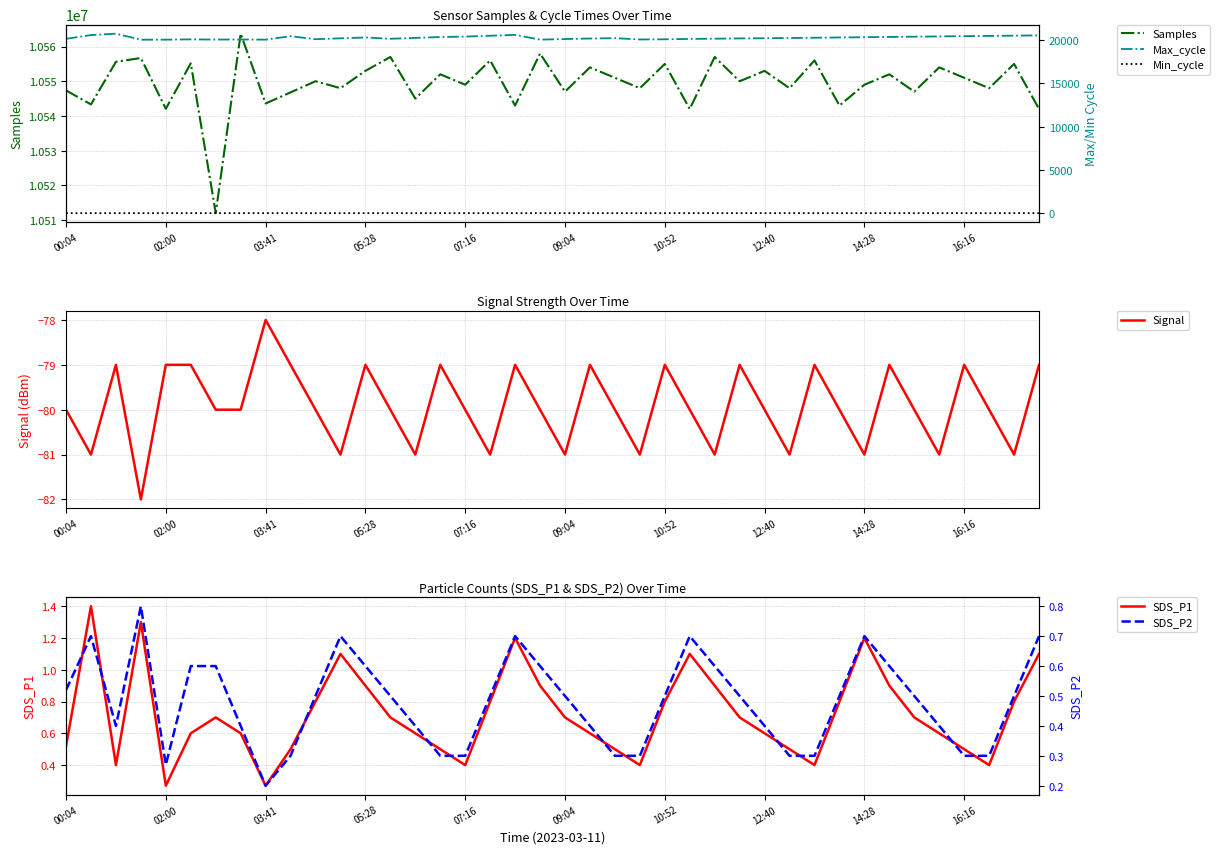

How many lines are shown in the chart?

6